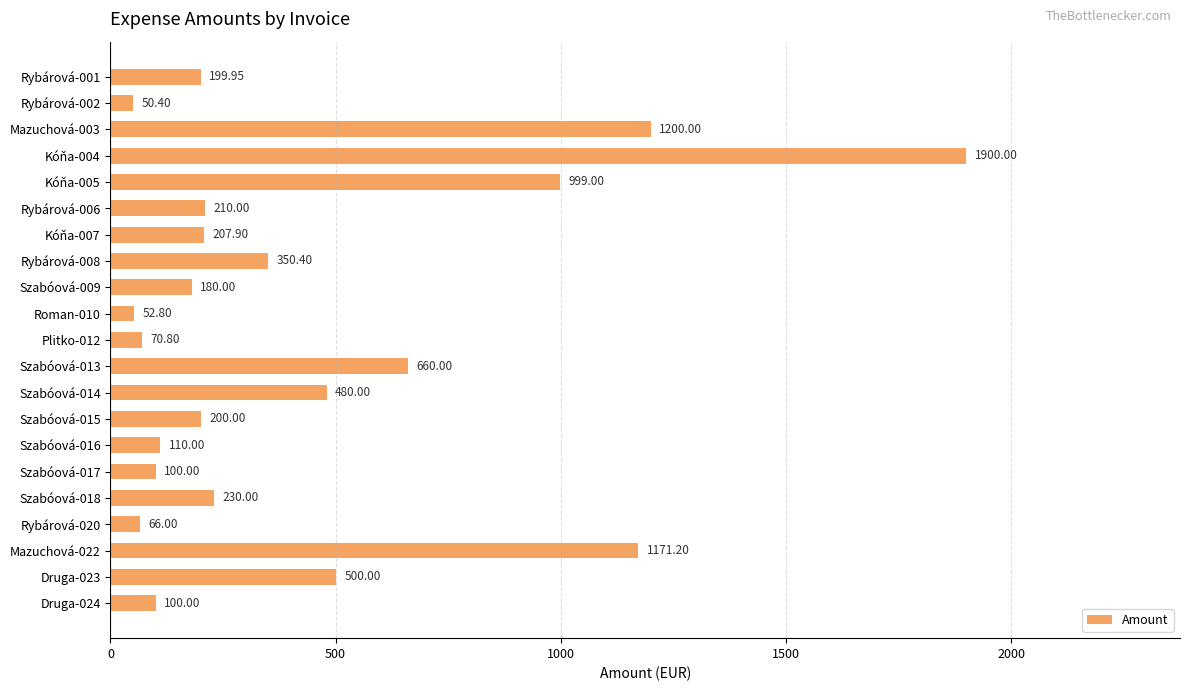

Does the chart contain stacked bars?

No